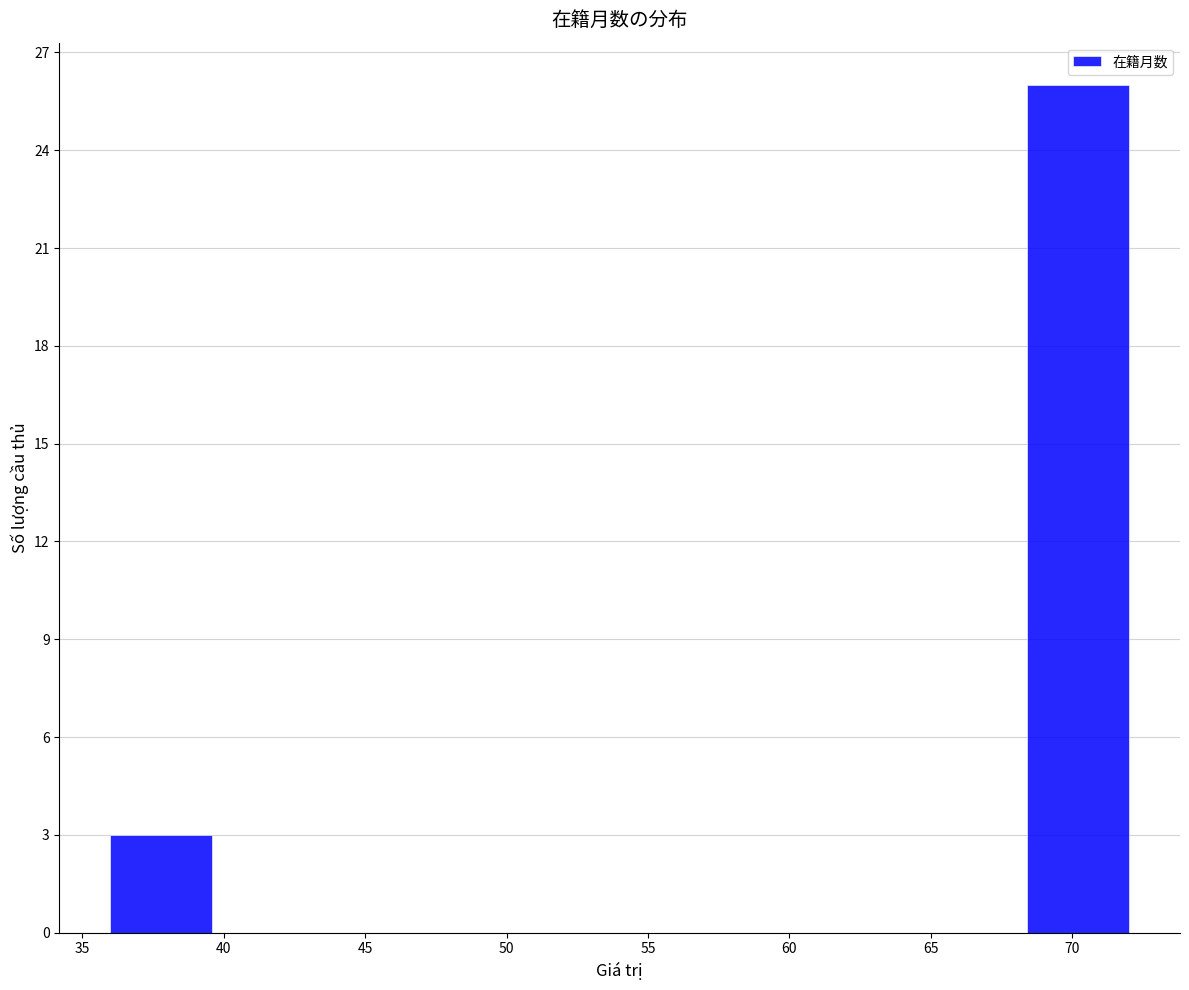

Reading left to right, transcribe this chart: for each bar, give the range it covers on the x-axis and its height. Neither the bar edges nor the heights are printed on the chart, so give them approximately, as read against the axes.

36.0 to 39.6: 3
39.6 to 43.2: 0
43.2 to 46.8: 0
46.8 to 50.4: 0
50.4 to 54.0: 0
54.0 to 57.6: 0
57.6 to 61.2: 0
61.2 to 64.8: 0
64.8 to 68.4: 0
68.4 to 72.0: 26